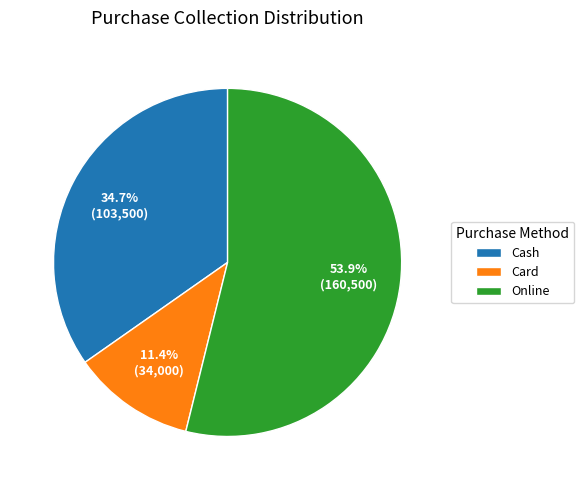

What percentage is the Cash slice, to the nearest percent?

35%